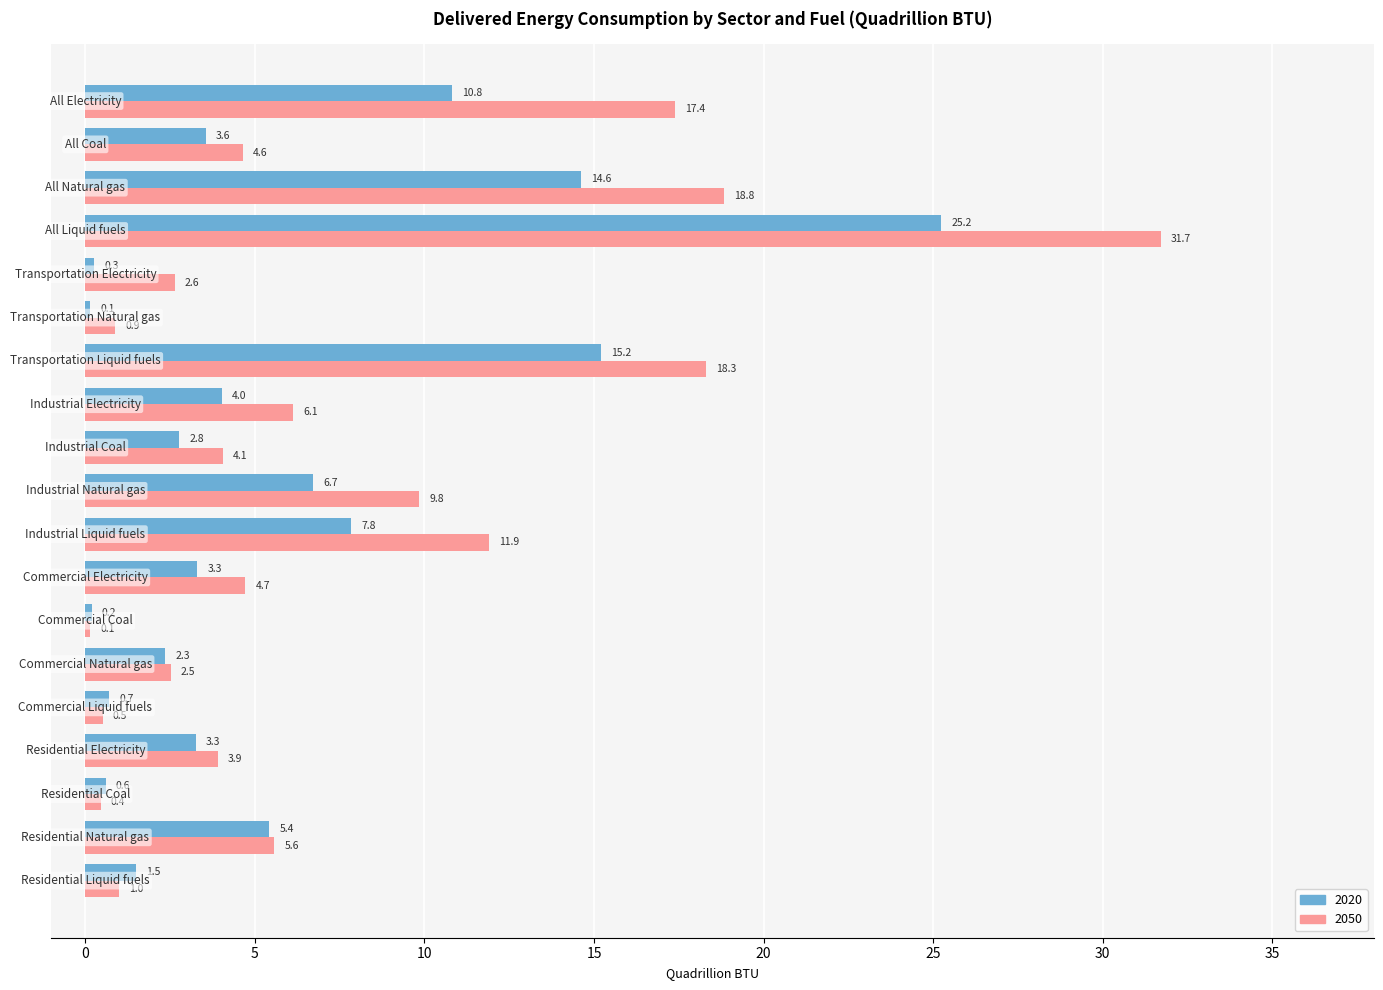

What is the difference between the second highest and minimum values in the 2050 series?

18.7